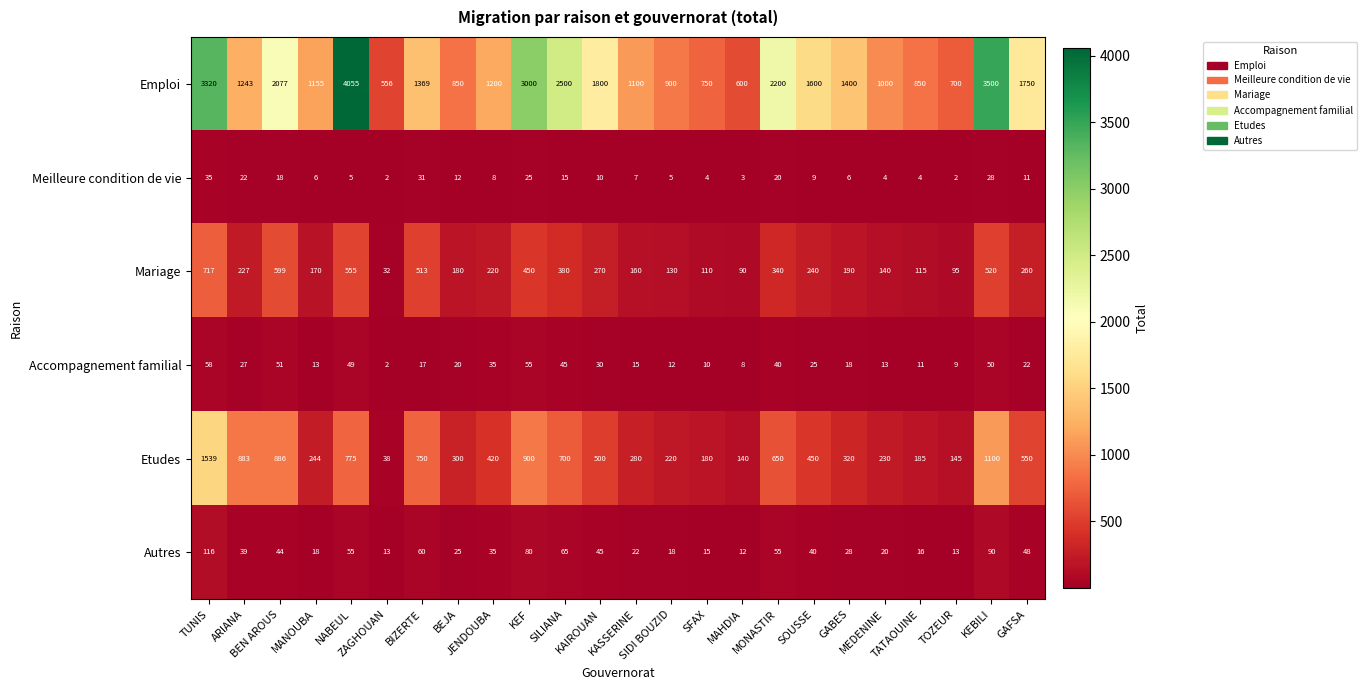

How many categories are shown in the chart?

24